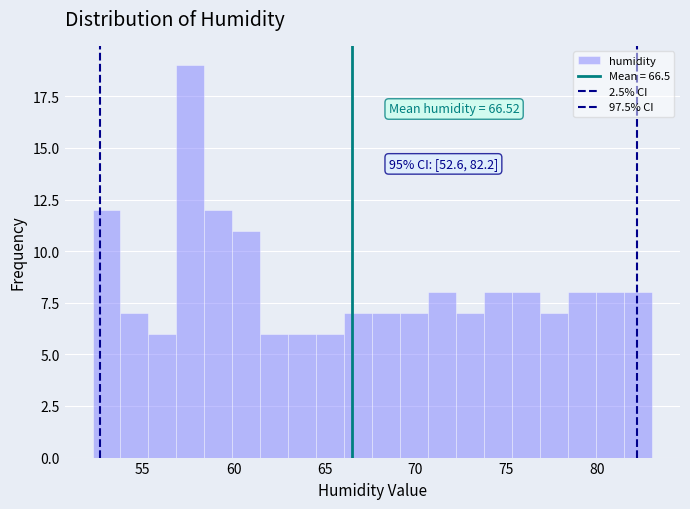

Around what value on the x-axis is the tallest bar? Give the approximate position of its centre, as read against the axis.

57.5